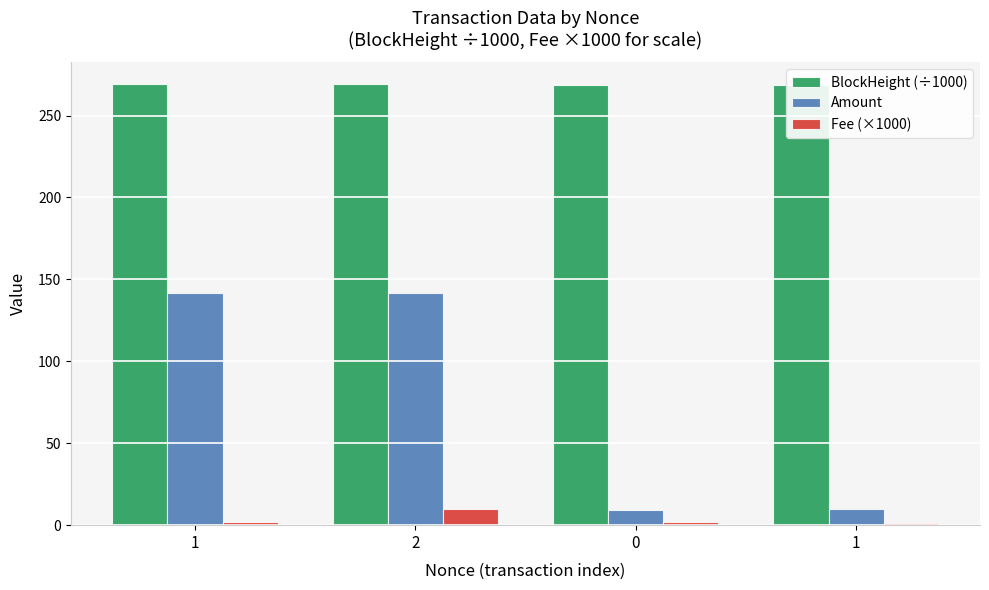

What is the value of the Fee (×1000) bar at the 1st from the left?

2.0